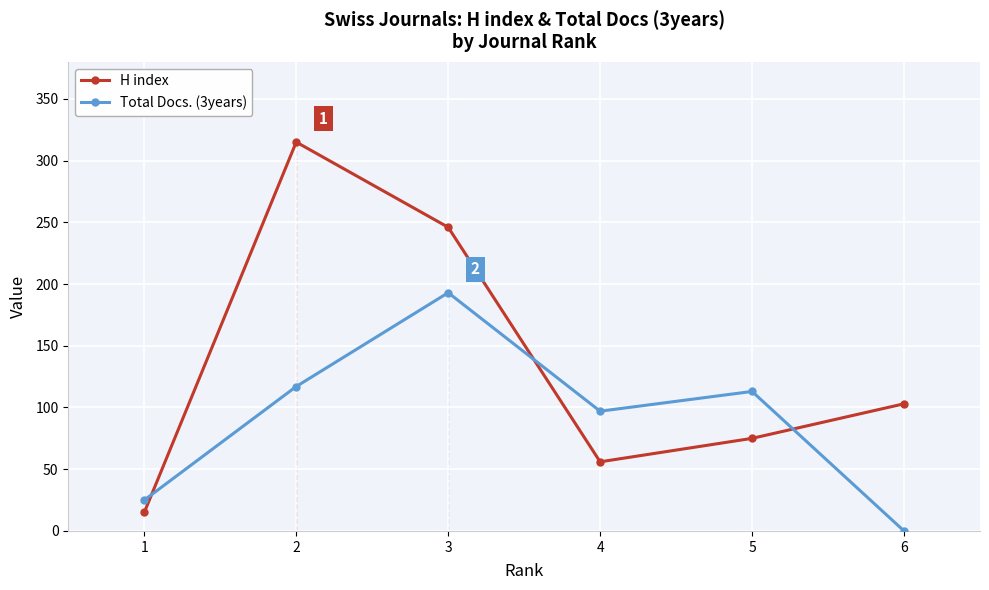

At which label is Total Docs. (3years) closest to 96?

4